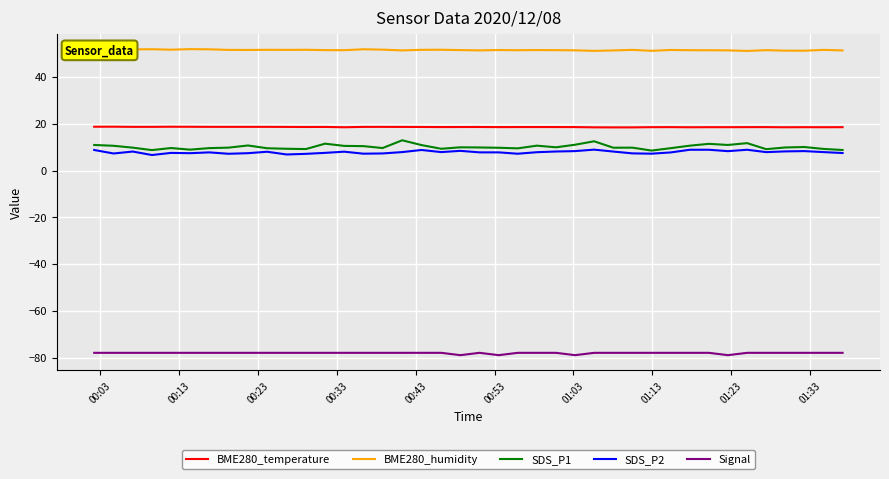

What are all the series names shown in the legend?

BME280_temperature, BME280_humidity, SDS_P1, SDS_P2, Signal